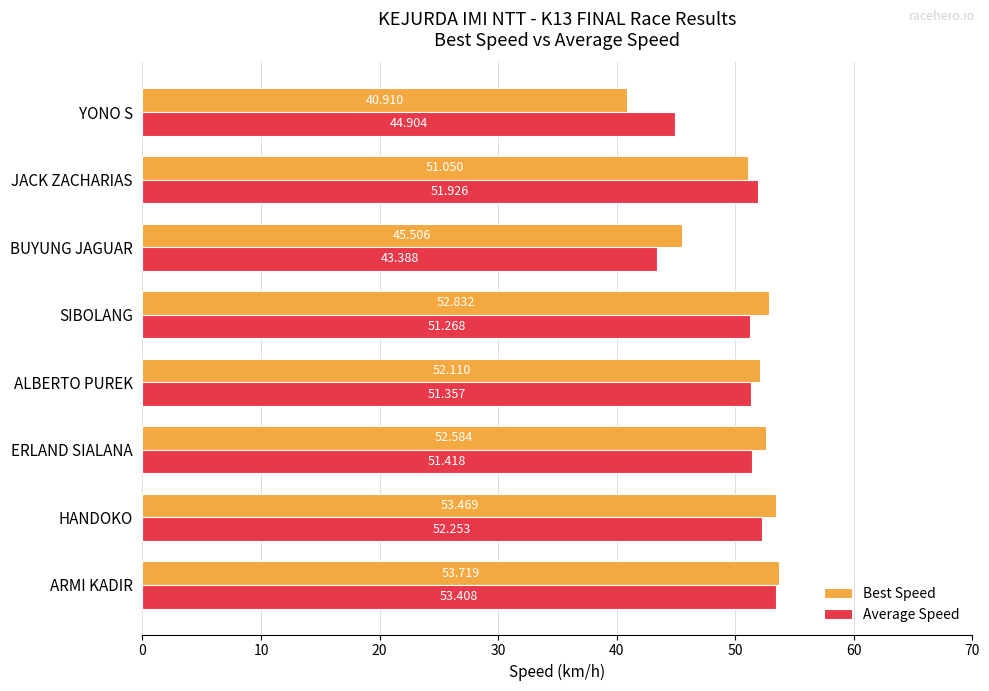

Which label corresponds to the smallest value in the chart?

YONO S